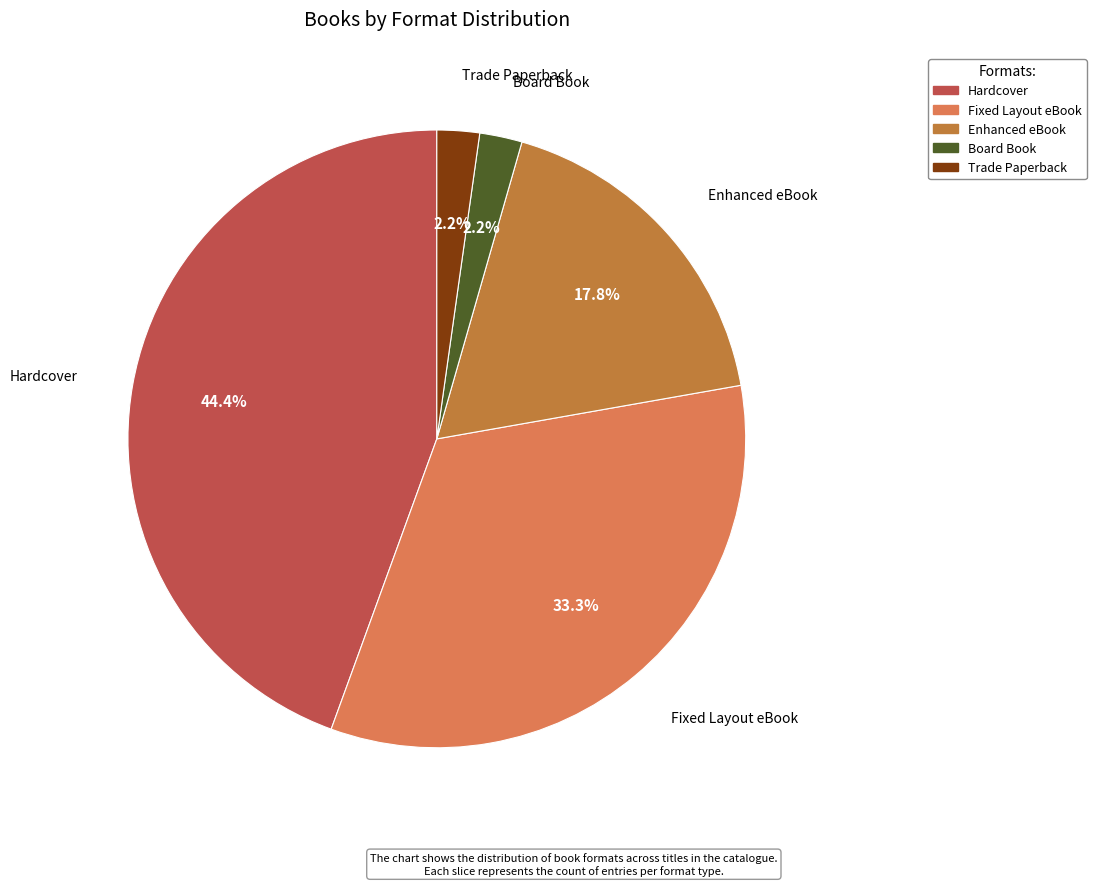

How much of the chart is everything except Trade Paperback?

97.8%